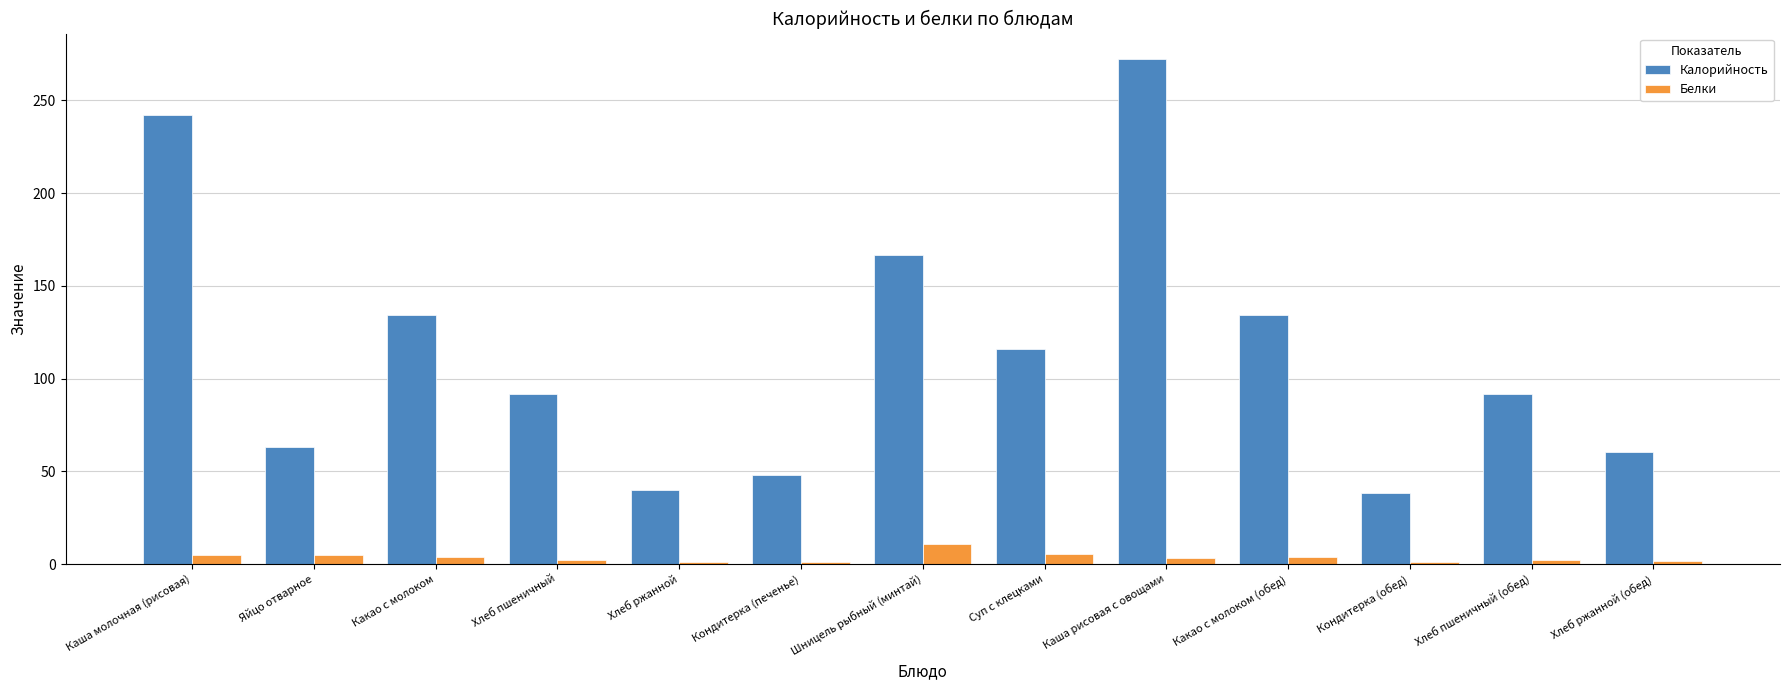

At which label does Белки first exceed 3?

Каша молочная (рисовая)